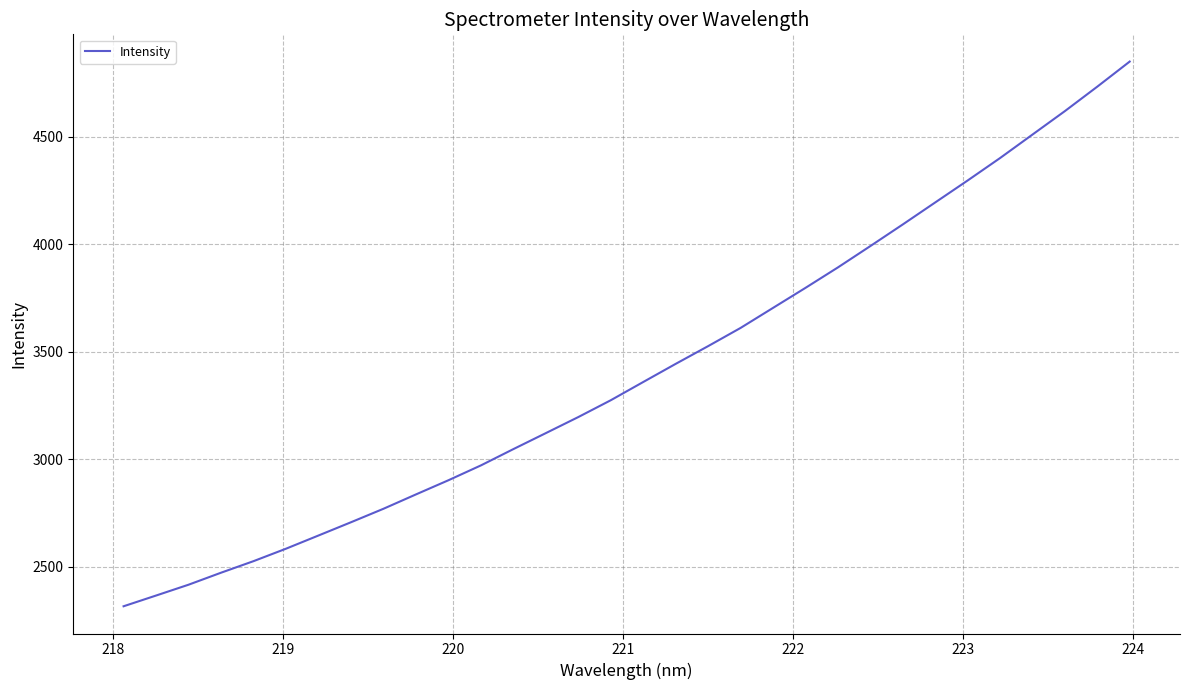

What is the smallest value displayed?

2315.7